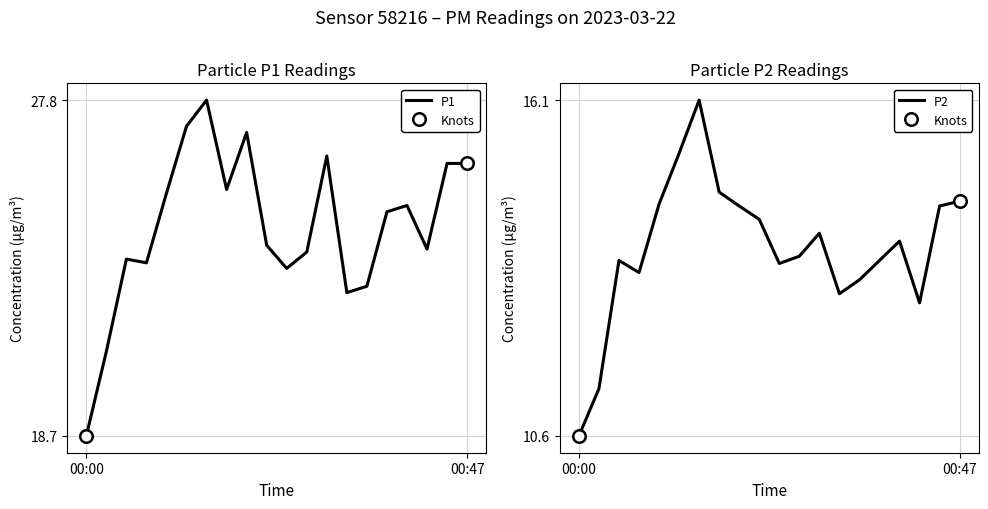

What is the total value across all series at 00:45?

40.5